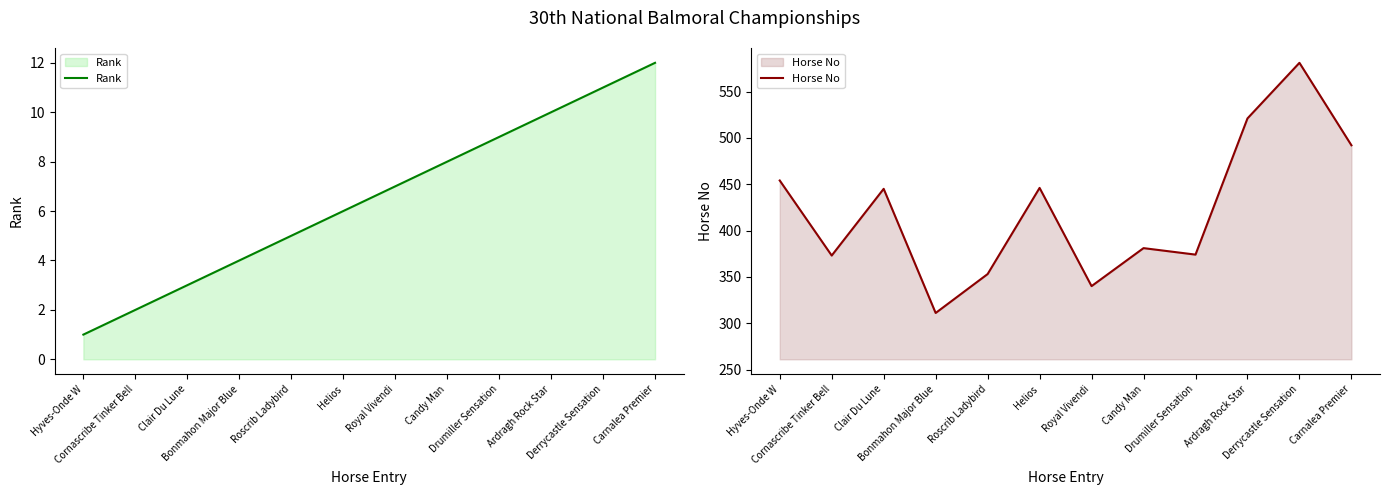

What position from the left is Royal Vivendi?

7